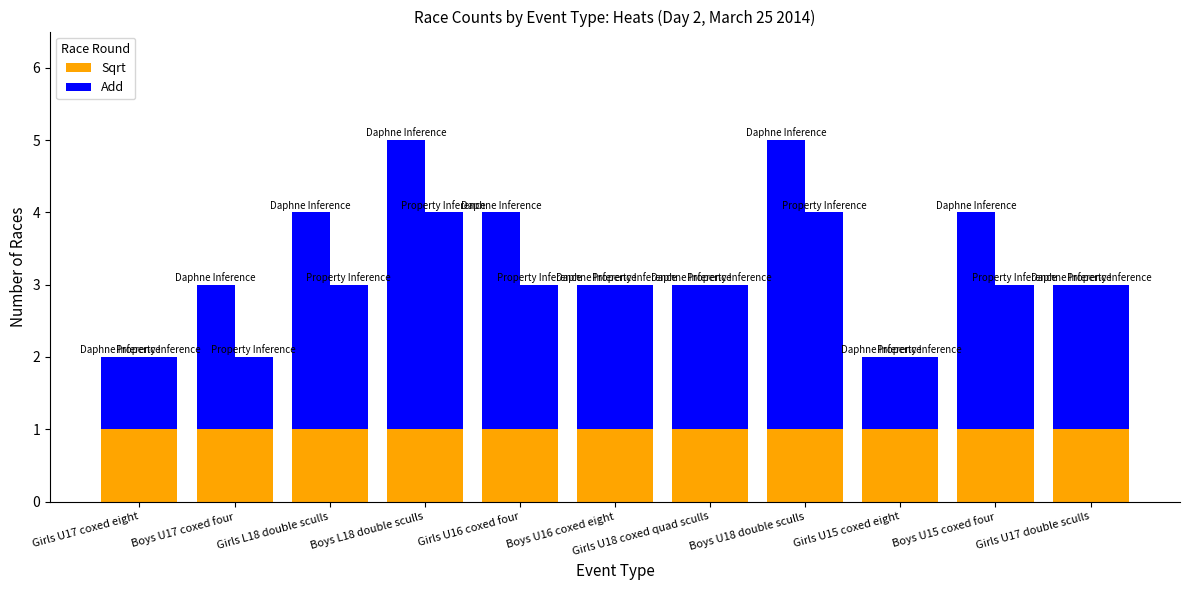

The Sqrt series shows 1 at Girls L18 double sculls. True or false?

False